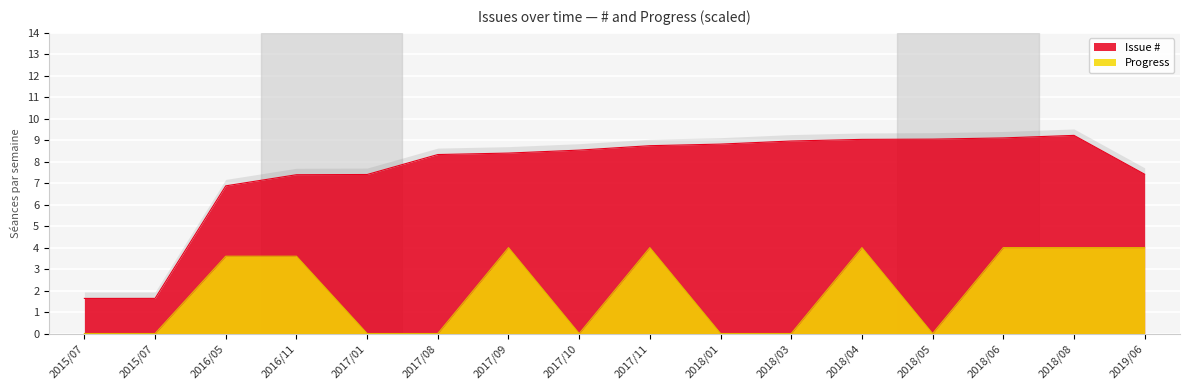

True or false: Progress has a value of 0.0 at 2018/03.

True